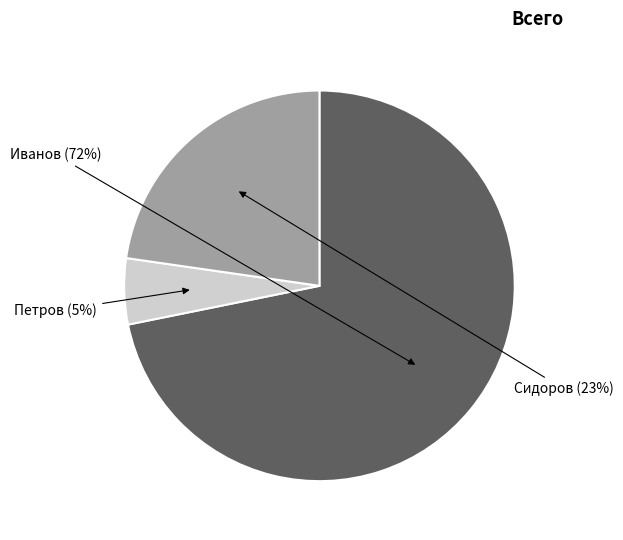

To the nearest percent, what is the combined percentage of Иванов and Петров?

77%